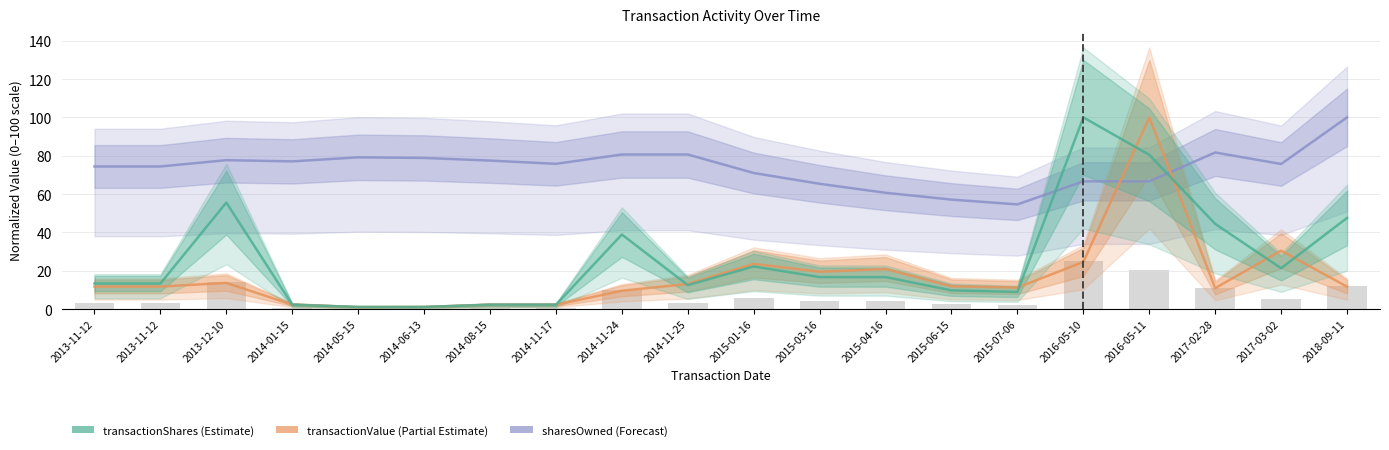

List the series in order of their overall mean, highest first.

sharesOwnedFollowingTransaction, transactionShares, transactionValue